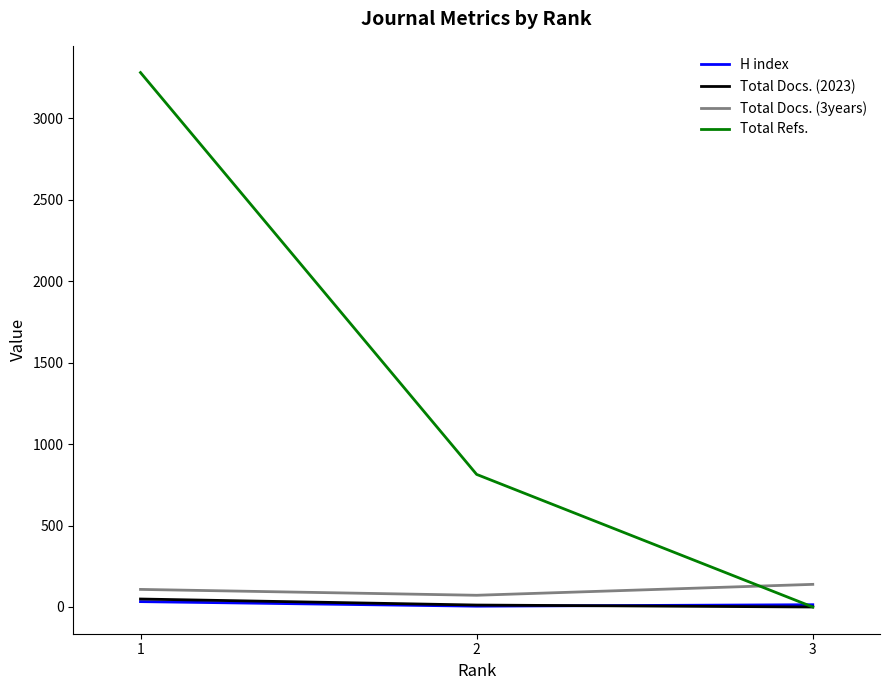

What is the sum of the Total Docs. (3years) values at 1 and 2?

180